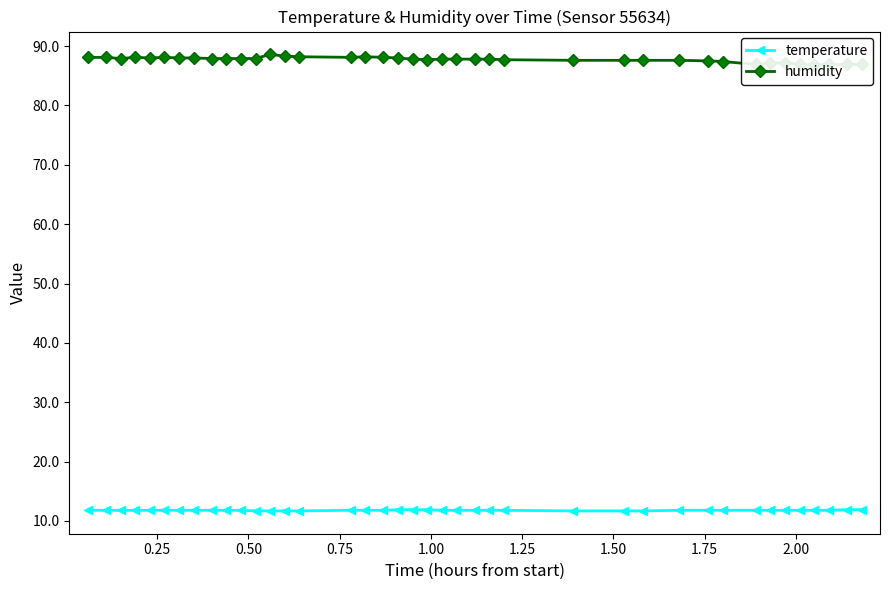

What are all the series names shown in the legend?

temperature, humidity